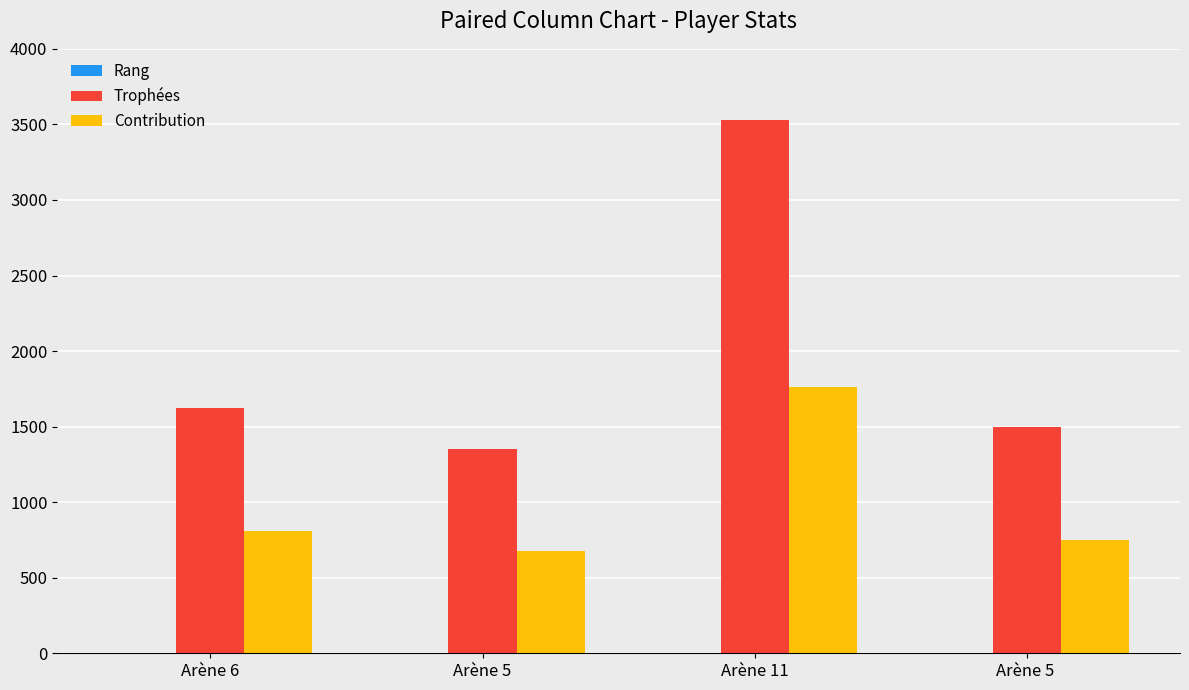

Which series has the largest range (max minus min)?

Trophées